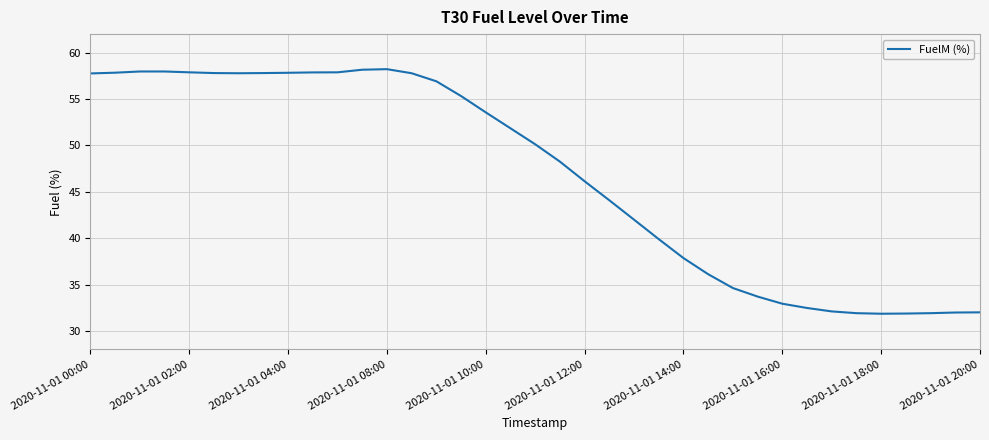

What is the sum of all values?

1729.9